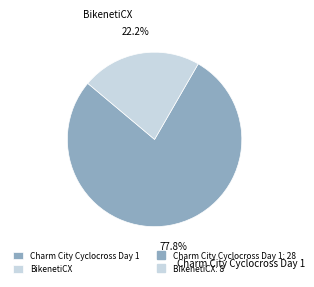

True or false: Charm City Cyclocross Day 1 accounts for 63% of the total.

False